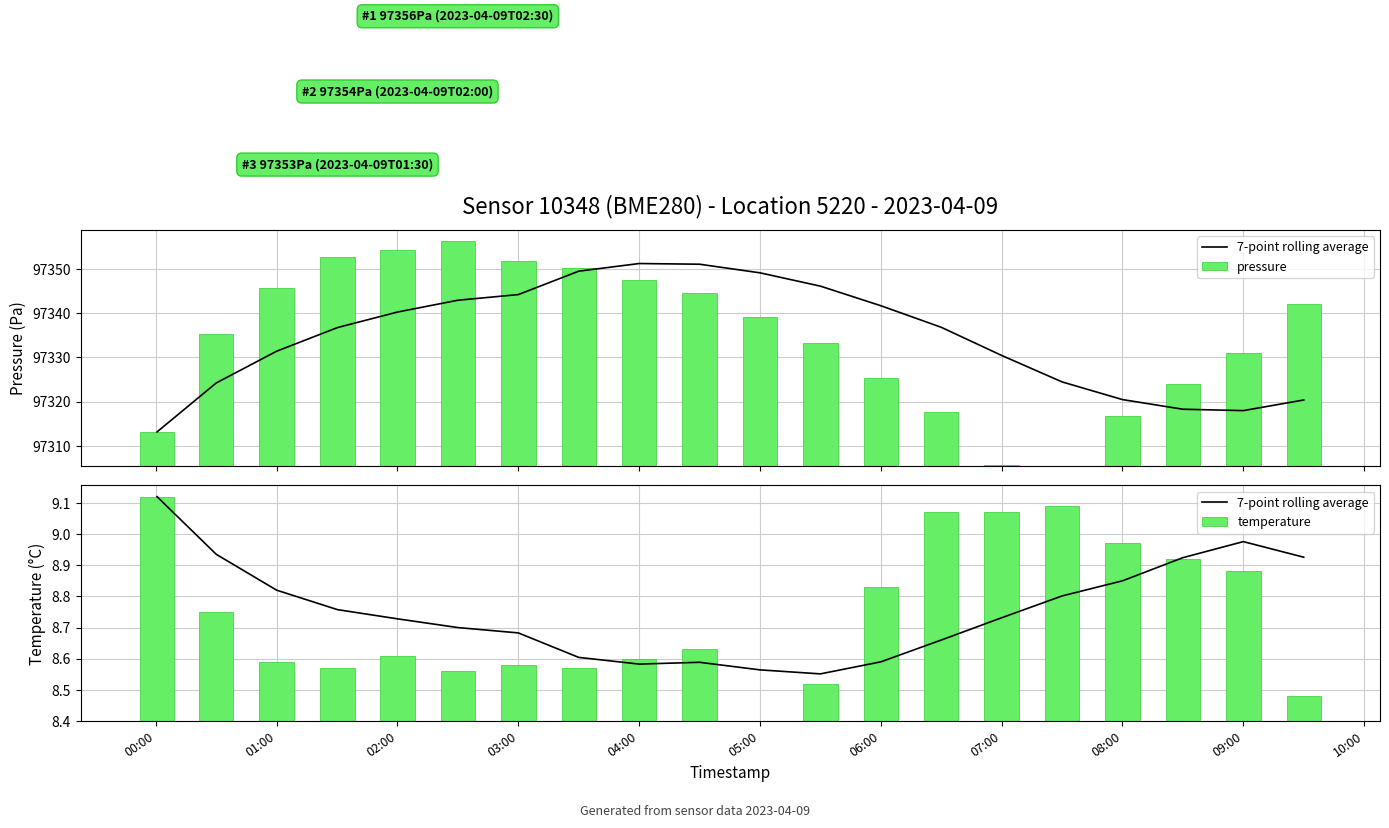

Is the value of temperature at 08:00 greater than the value of pressure at 02:00?

No